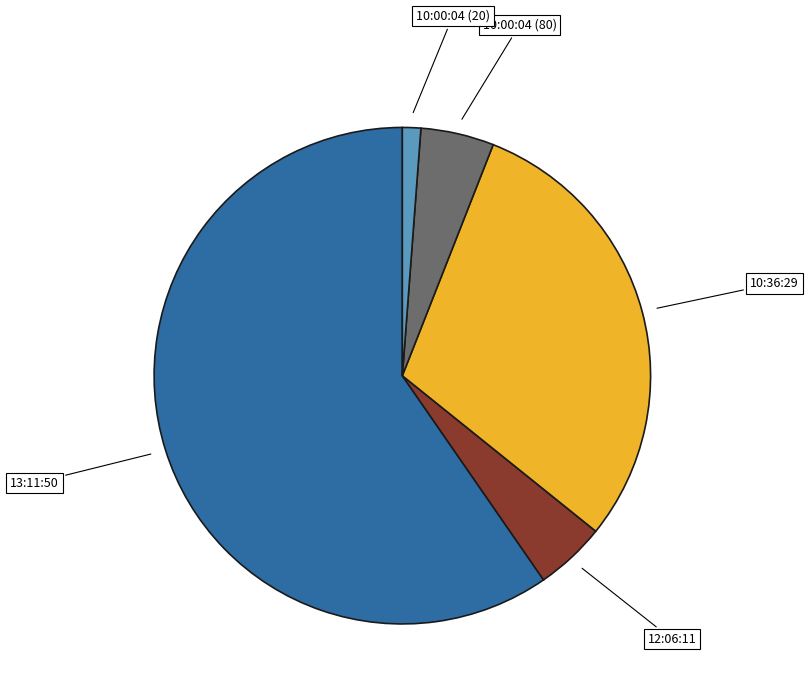

Is it true that 10:36:29 is 30% of the pie?

True